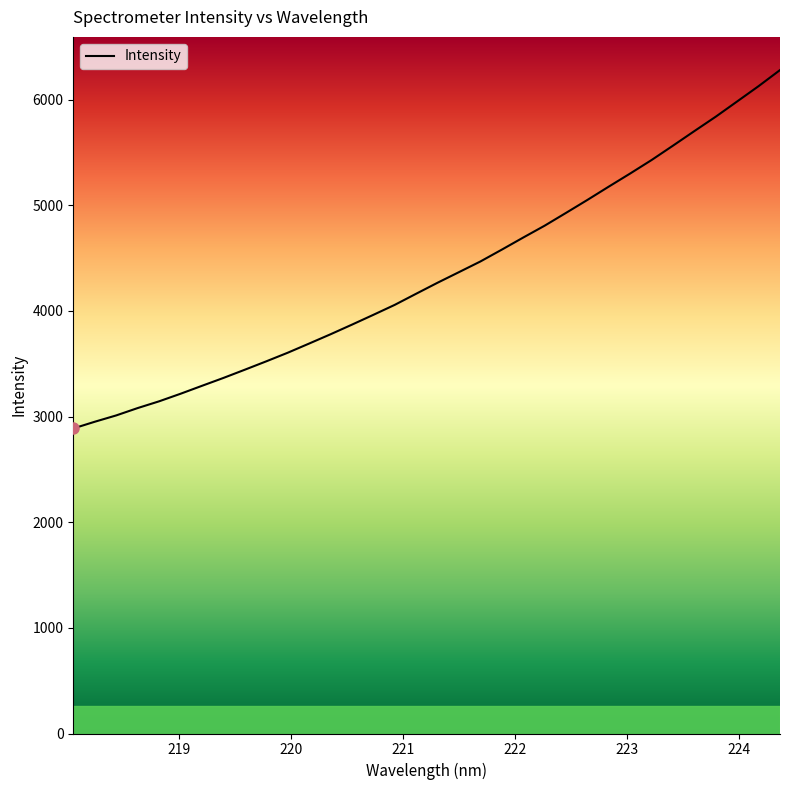

What is the smallest value displayed?

2887.7